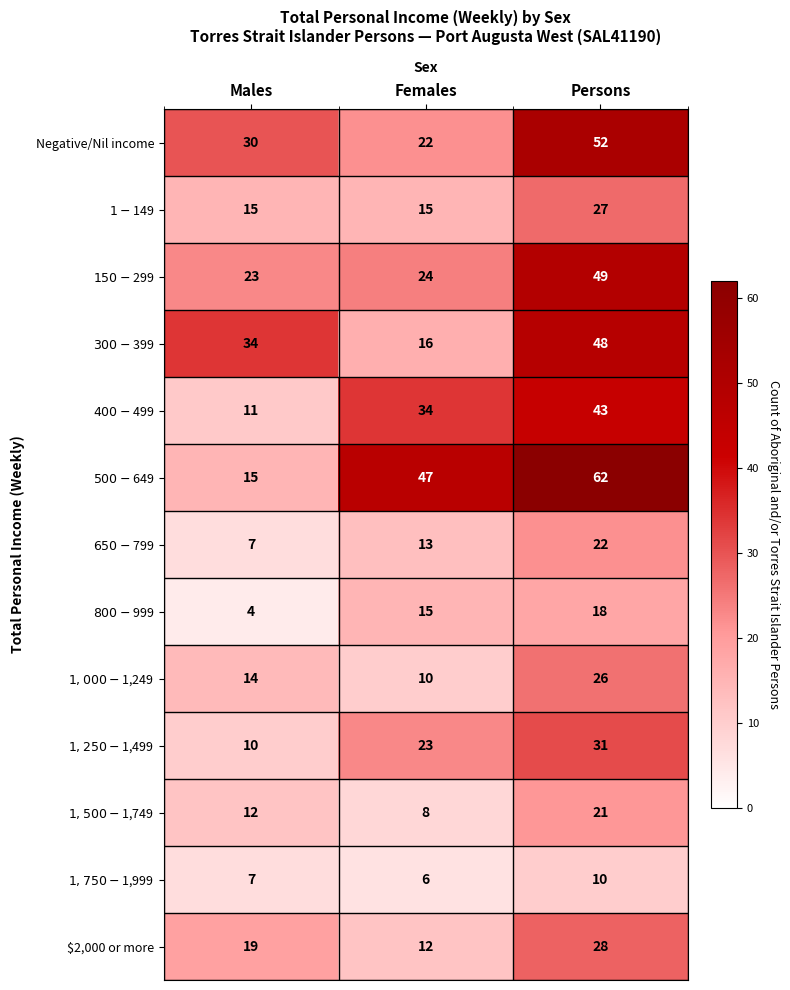

What is the difference between the highest and lowest values at Males?

30